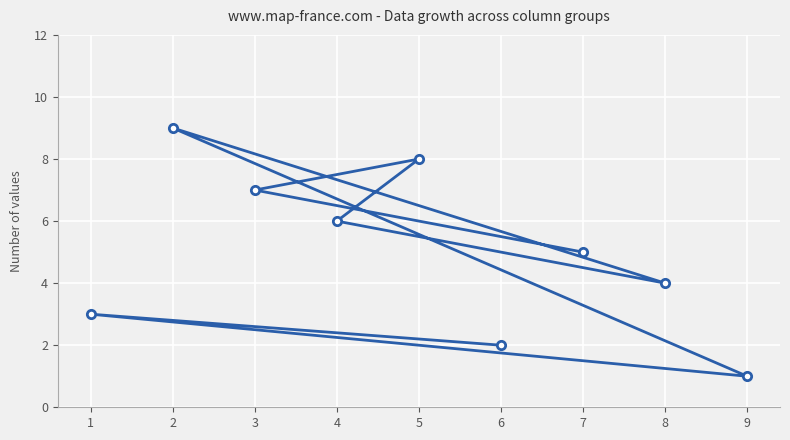

What is the value of the 8th point from the left?

4